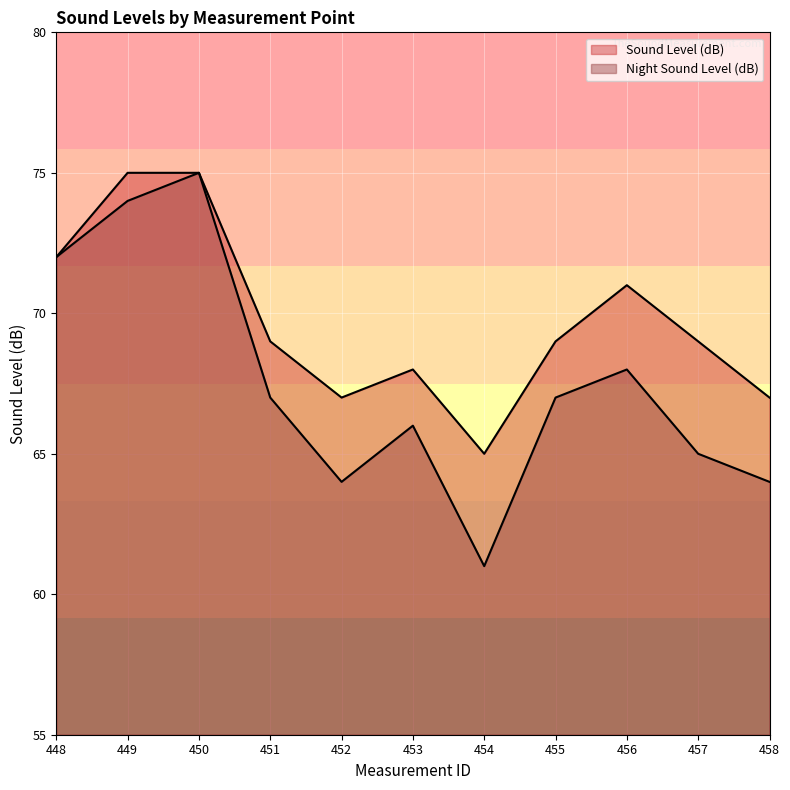

True or false: Night Sound Level (dB) has a value of 72 at 448.

True